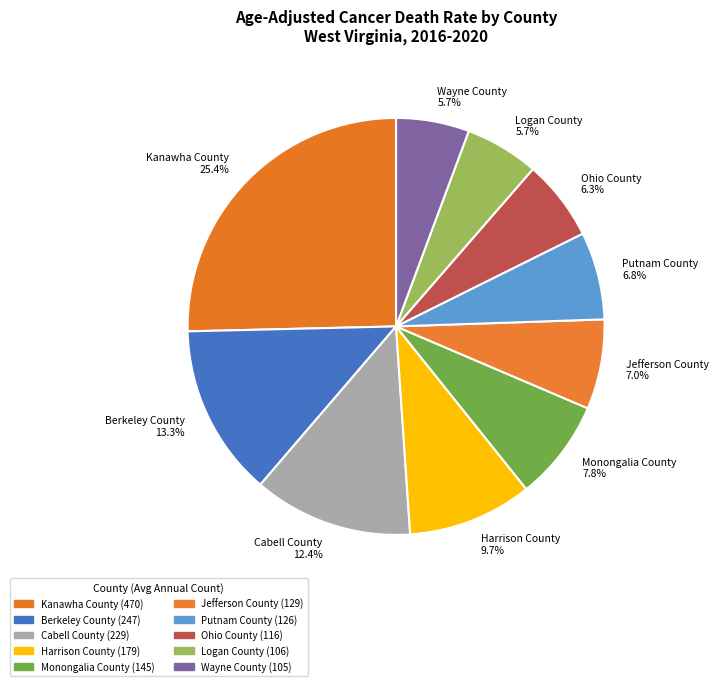

What is the largest slice in the pie chart?

Kanawha County